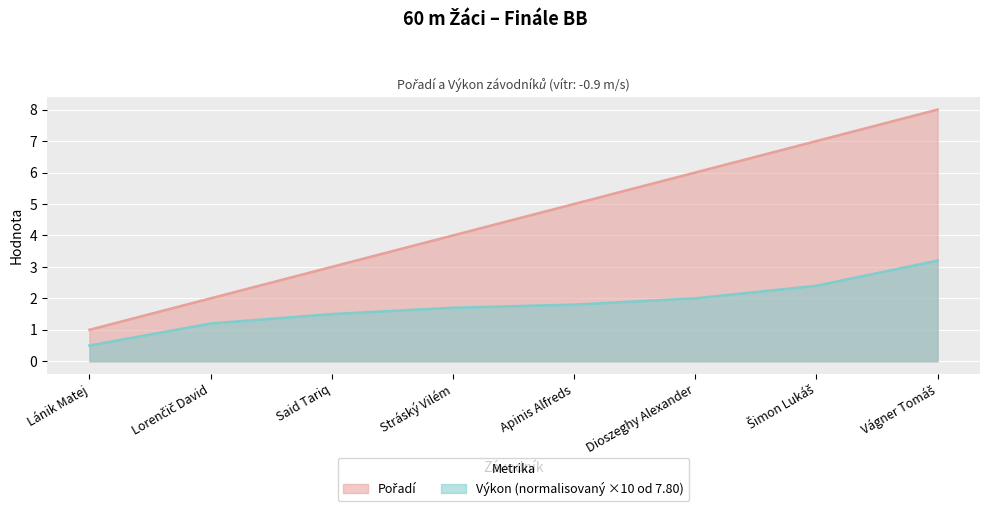

List the labels in order of Pořadí value, largest first.

Vágner Tomáš, Šimon Lukáš, Dioszeghy Alexander, Apinis Alfreds, Stráský Vilém, Said Tariq, Lorenčič David, Lánik Matej